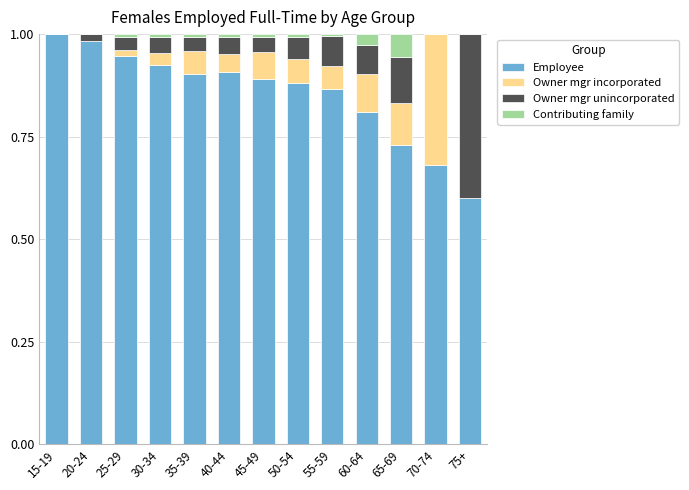

True or false: Employee has a value of 0.6 at 25-29.

False